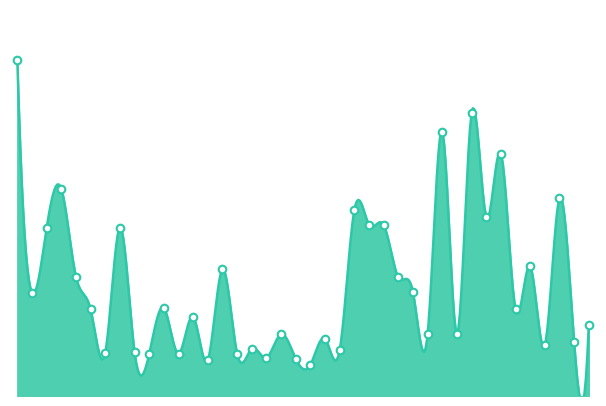

What is the change in value from 8 to 38?

+1177